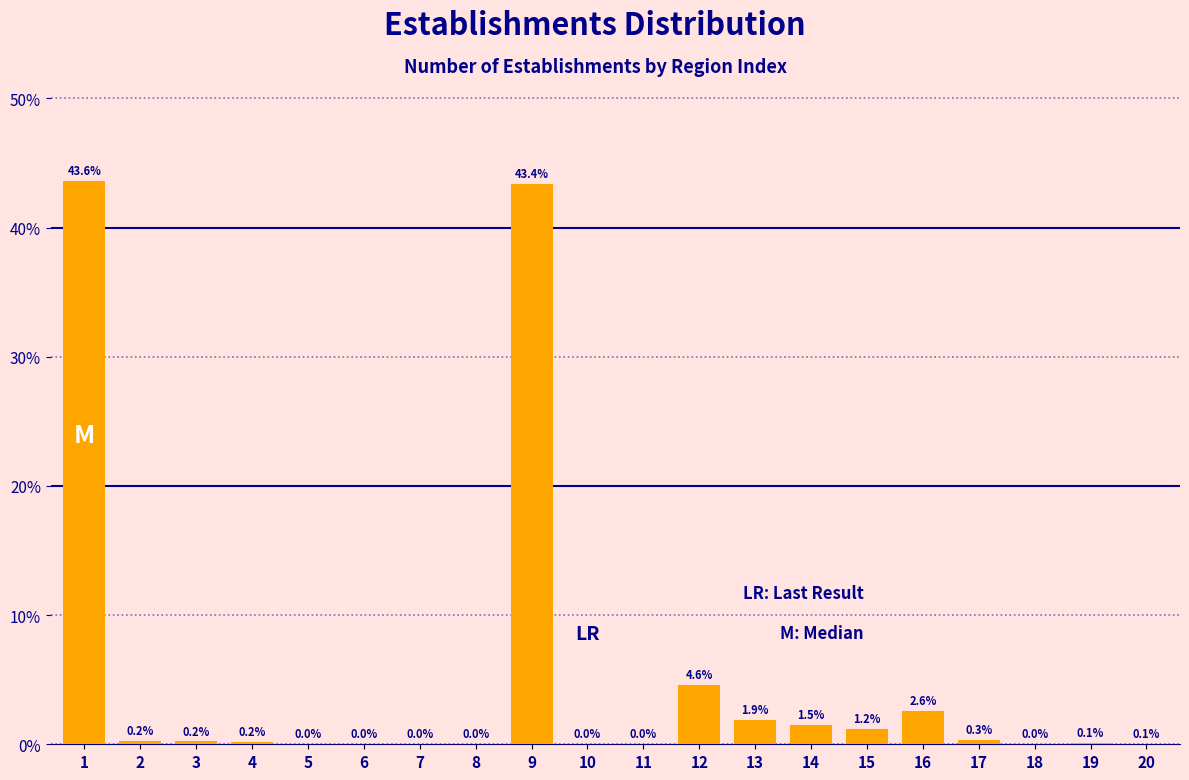

At which label is the value closest to 21?

12